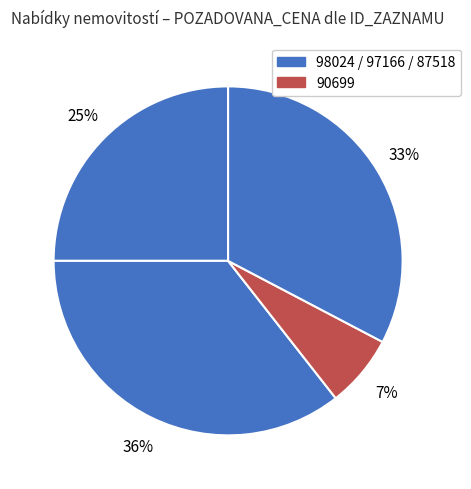

Is there a majority slice in this chart?

No